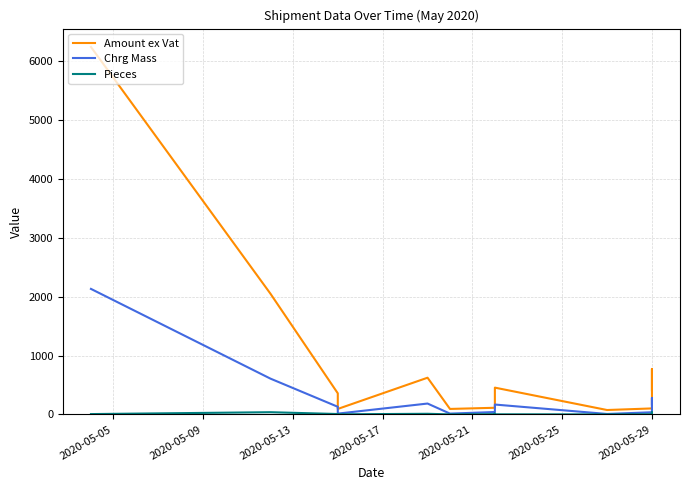

The Pieces series shows 16.2 at 2020-05-21. True or false?

False